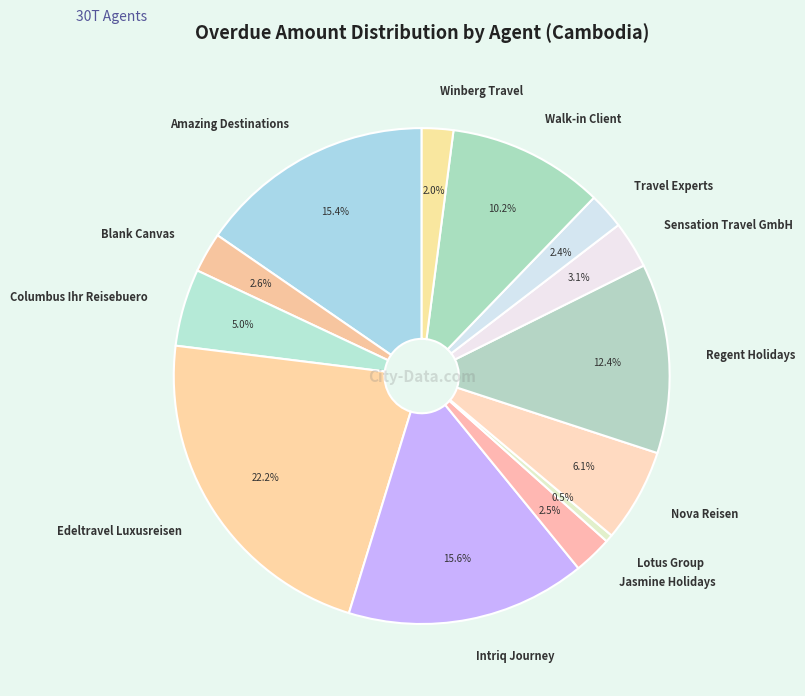

How many segments does this pie chart have?

13